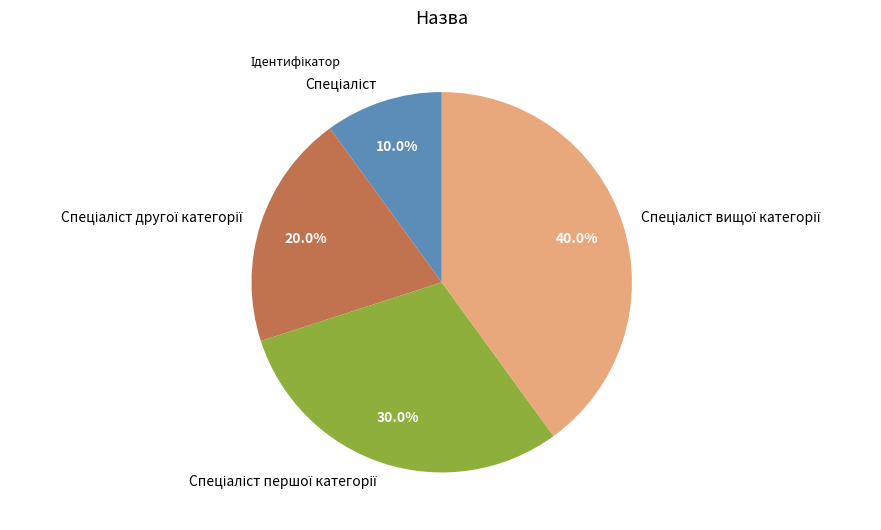

Is there any slice that represents more than half of the pie?

No